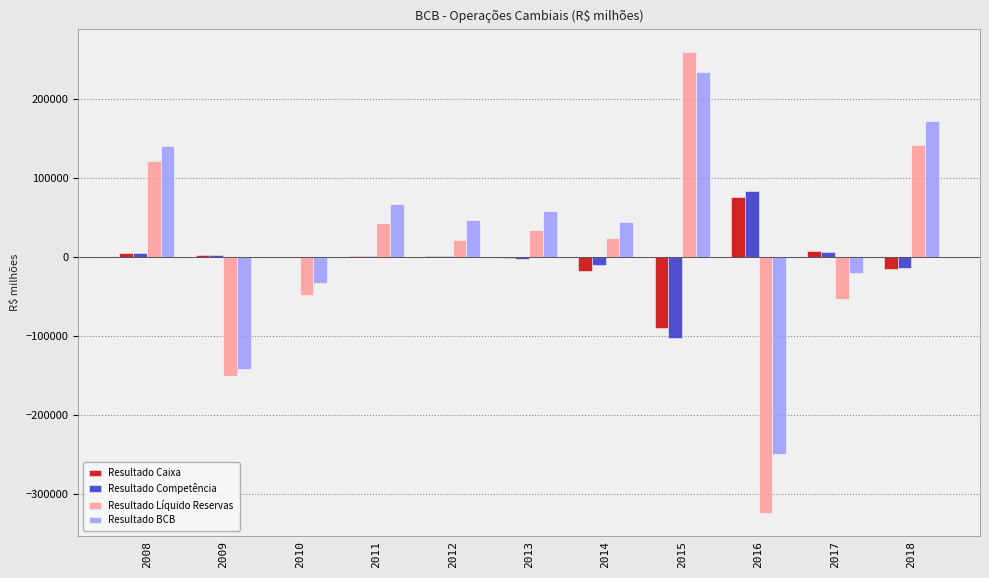

Does the chart contain stacked bars?

No